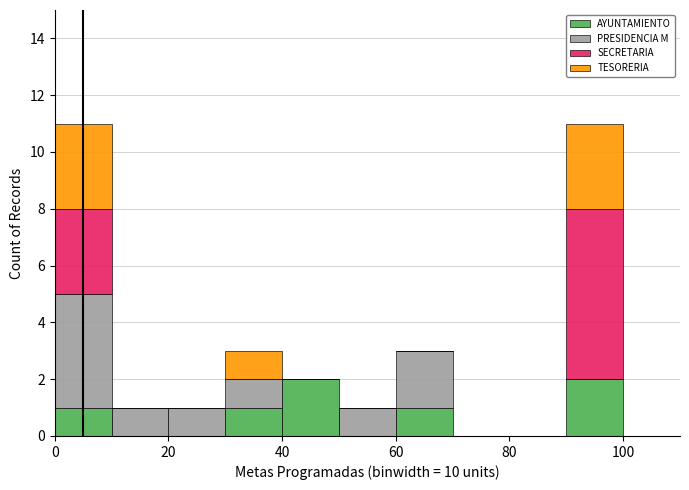

What is the total height of the stacked bar covering 50 to 60 on the x-axis? The values are not printed on the chart, so give them approximately, as read against the axis.

1